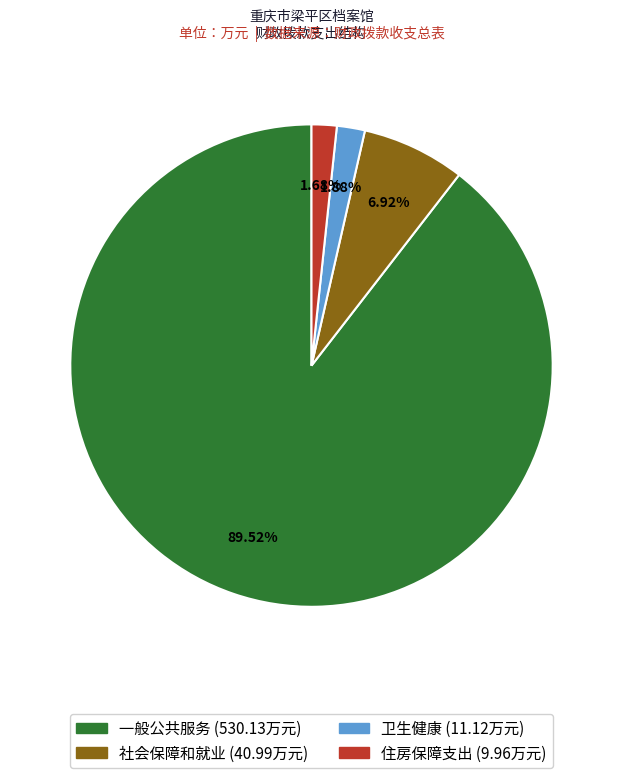

Is there any slice that represents more than half of the pie?

Yes